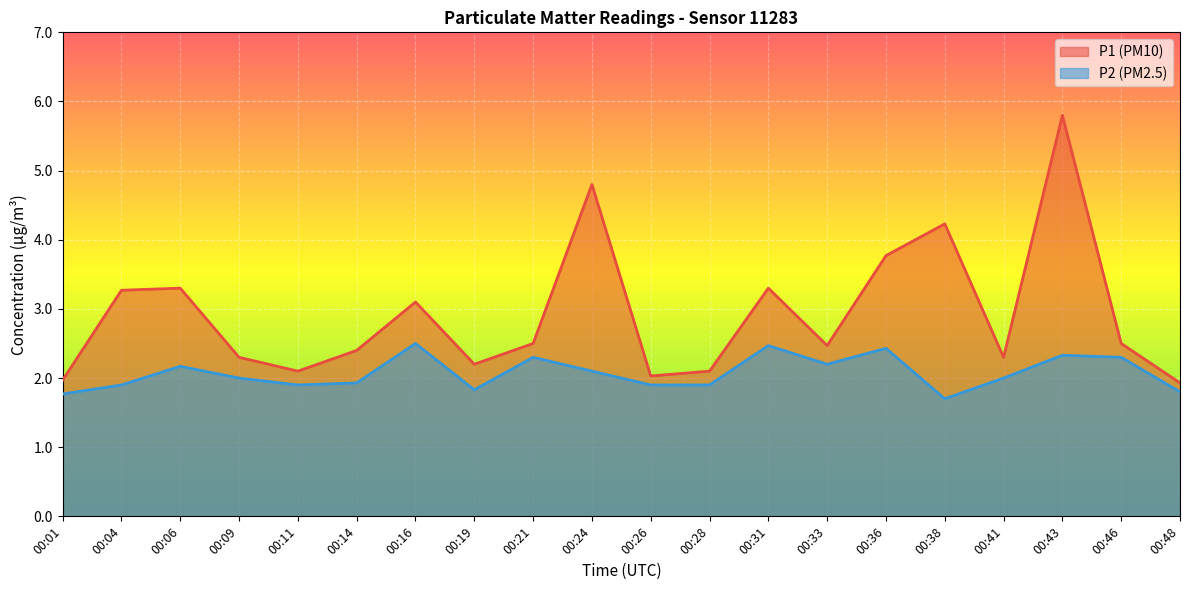

Which category has the lowest value in the P2 series?

00:38